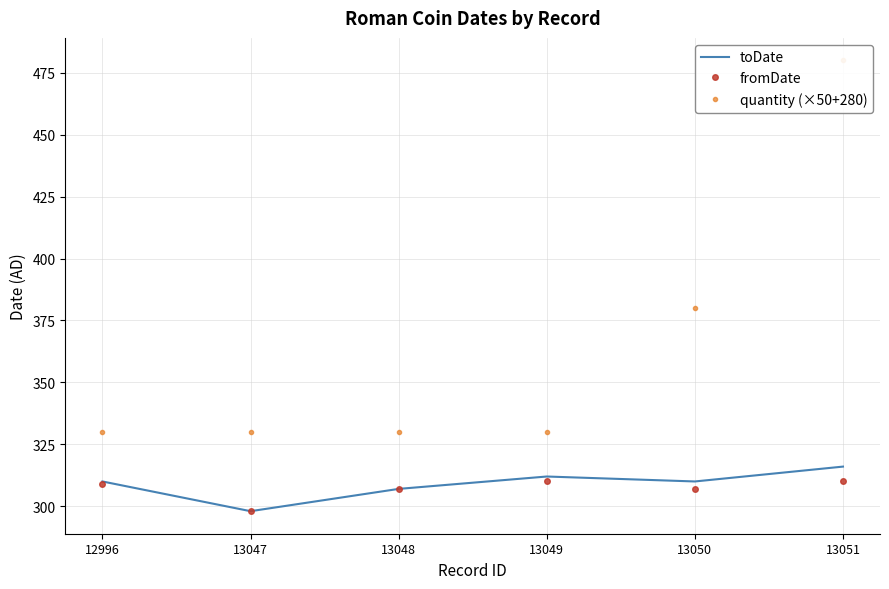

At which category does fromDate reach its first local peak?

13049